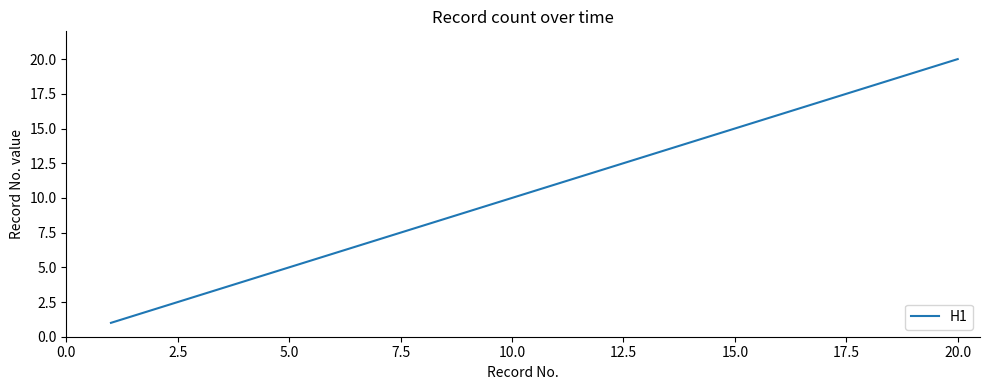

What is the greatest value displayed?

20